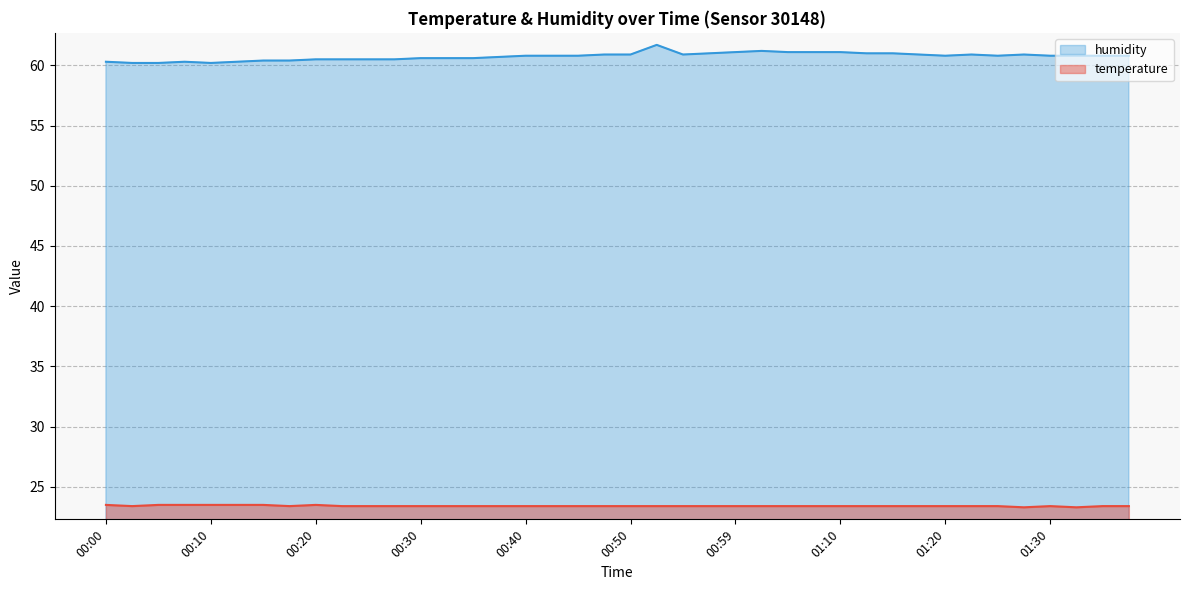

What is the sum of all humidity values?

2429.7